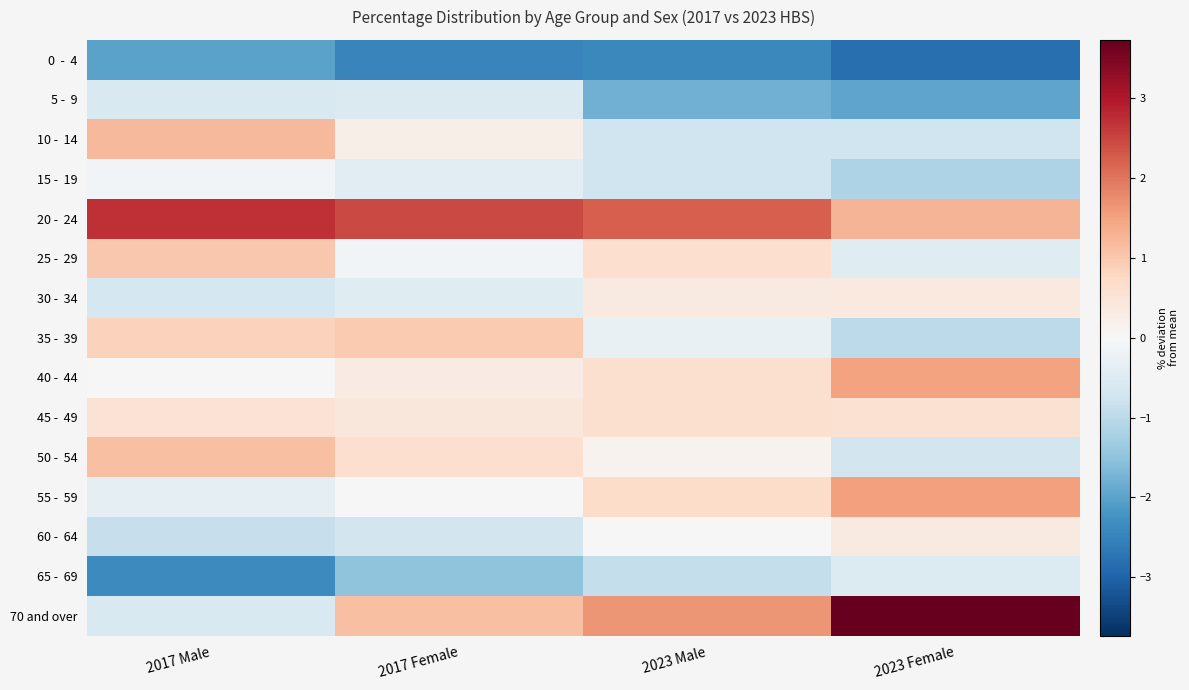

Between 2023 Male and 2023 Female, which series saw the biggest shift?

70 and over